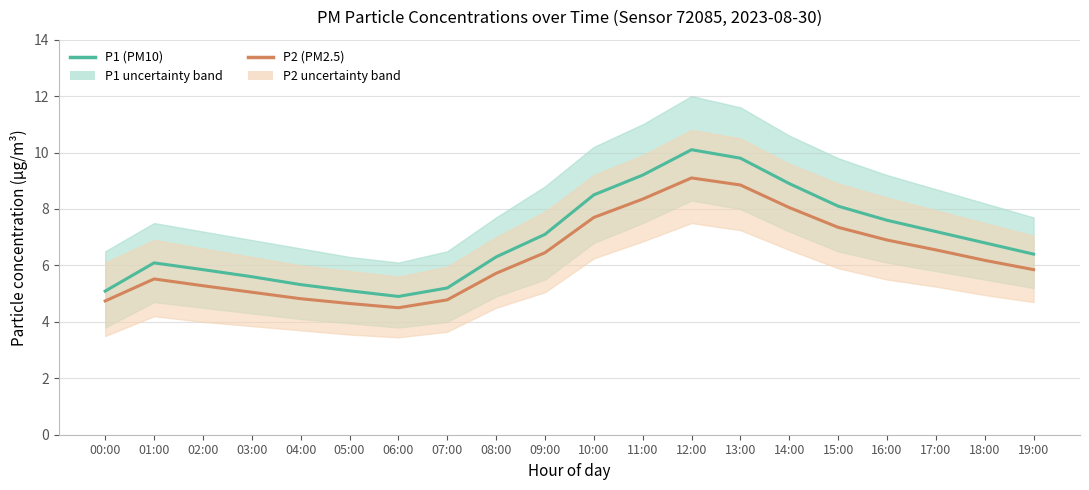

True or false: P1 (PM10) and P2 (PM2.5) cross at least once.

False